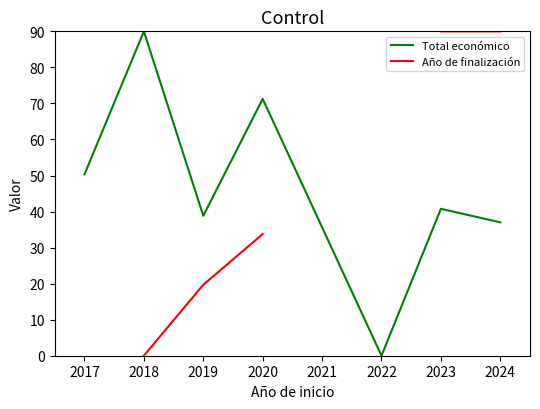

At which category does Total económico reach its first local peak?

2018